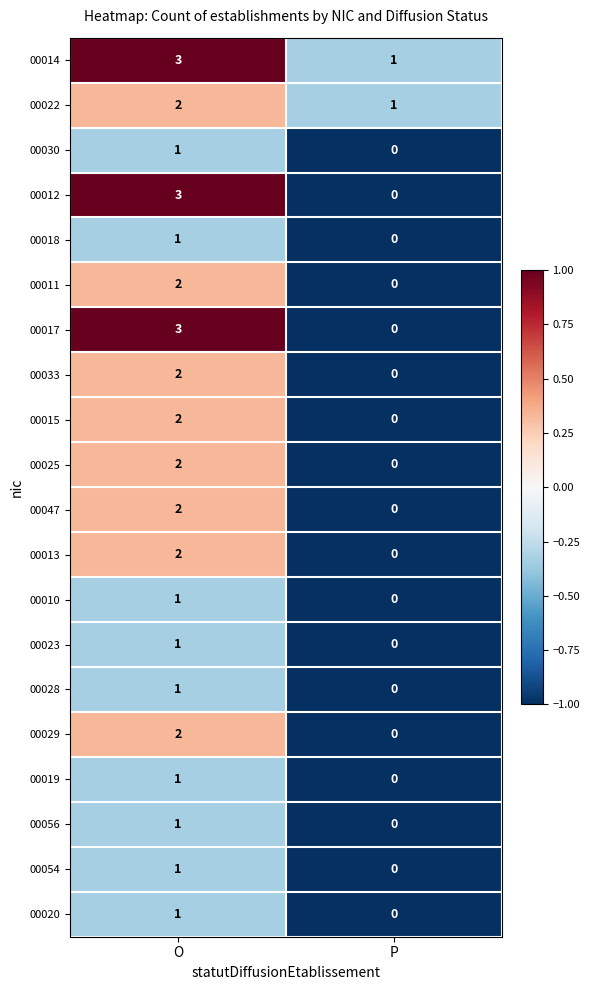

At which category does the chart reach its minimum across all series?

P